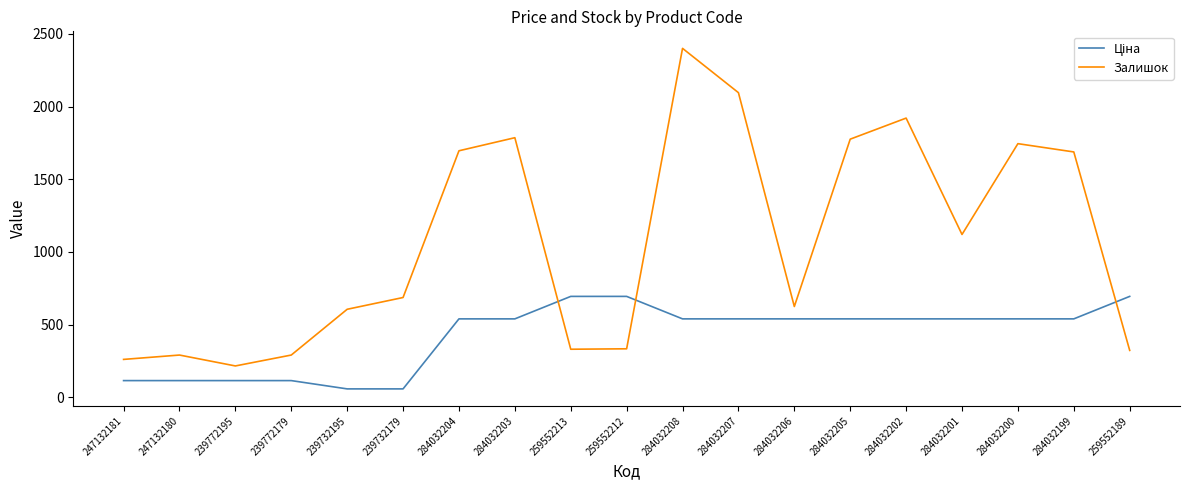

What is the approximate value of Залишок at 239732195?

605.0